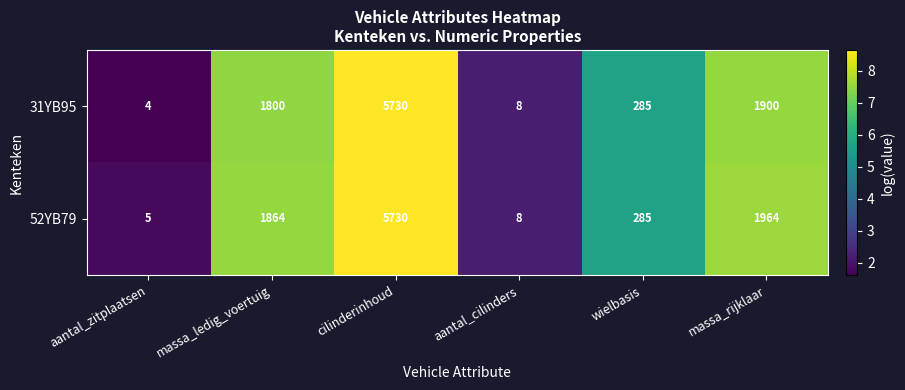

What is the sum of the 31YB95 values at aantal_zitplaatsen and aantal_cilinders?

12